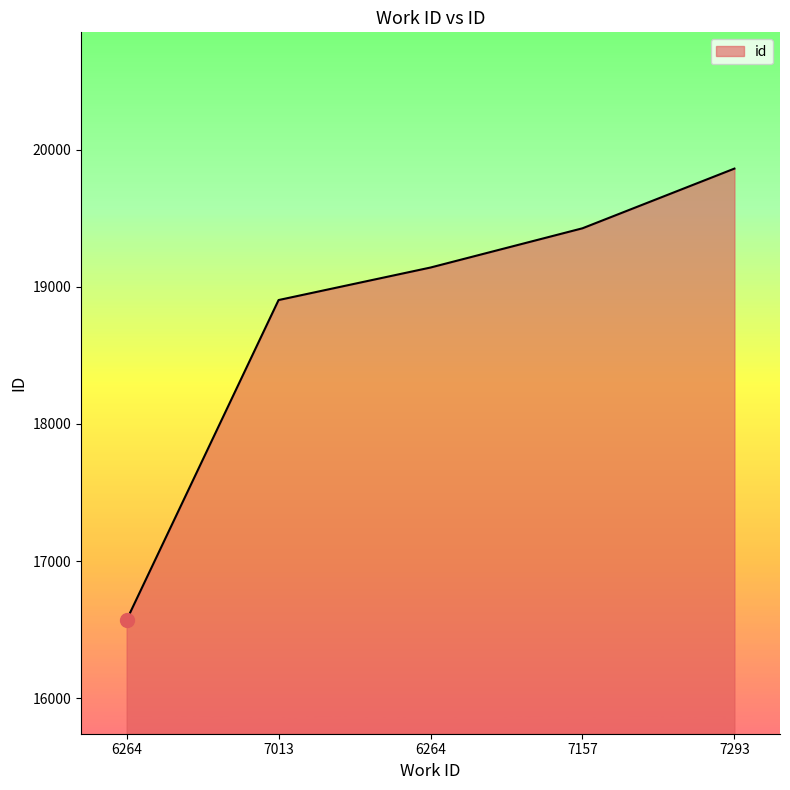

How many lines are shown in the chart?

1